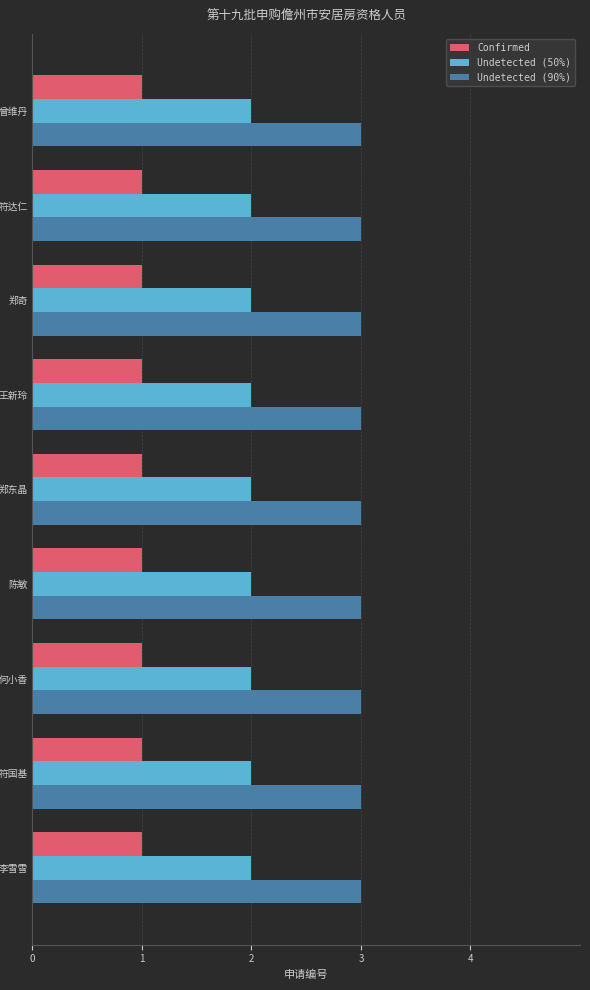

What is the sum of all Undetected (50%) values?

18